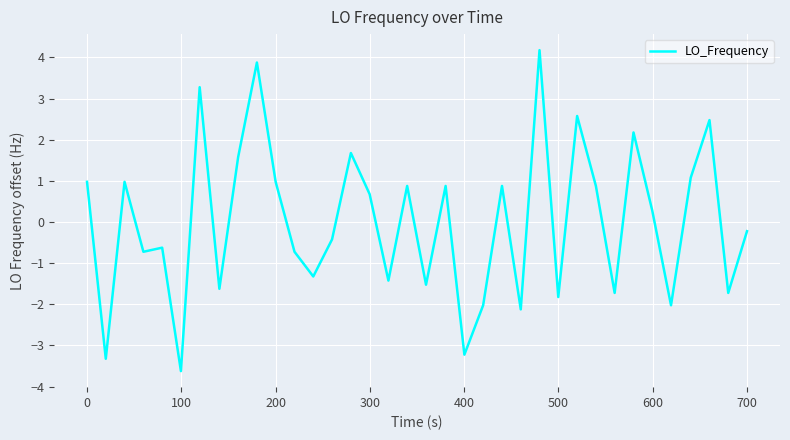

How many lines are shown in the chart?

1